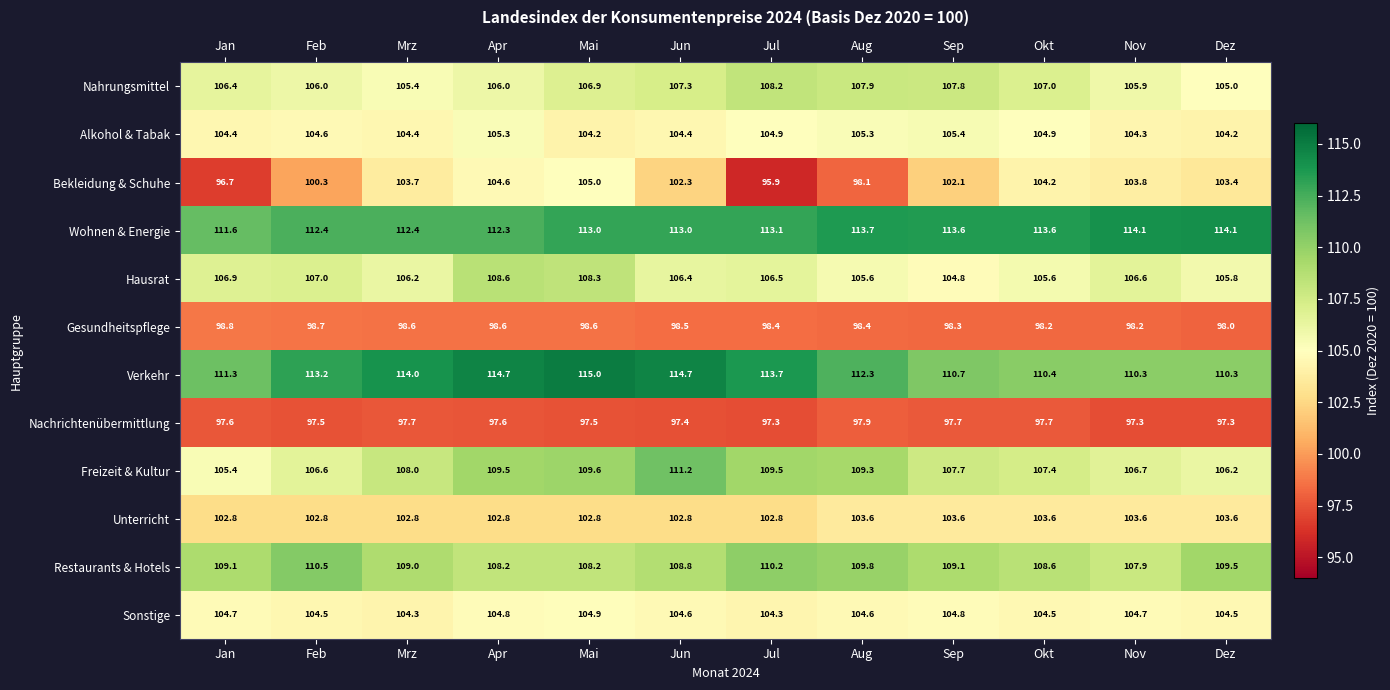

What is the lowest value of the Freizeit & Kultur series?

105.4